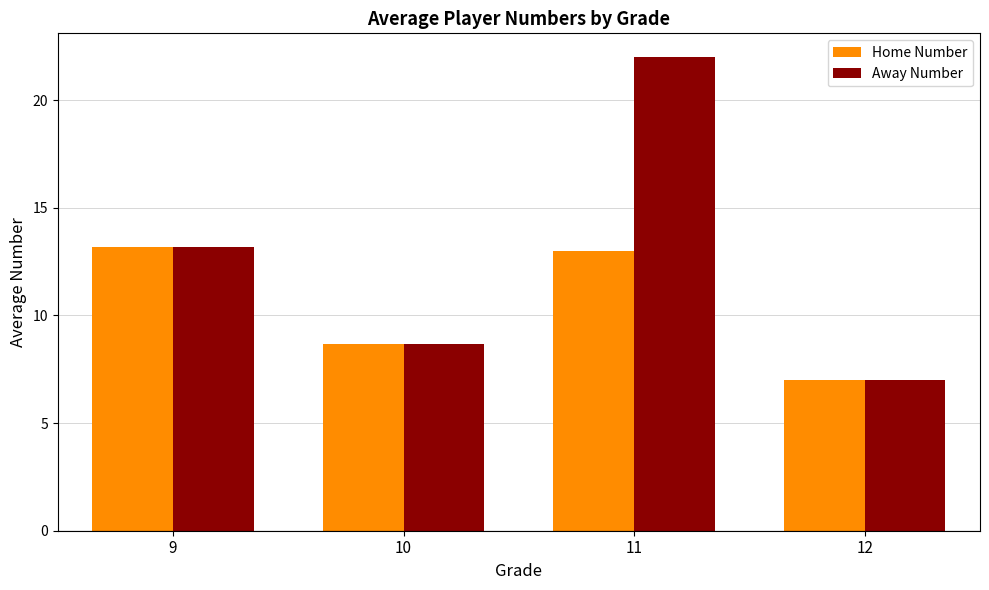

At which label is Home Number closest to 10?

10